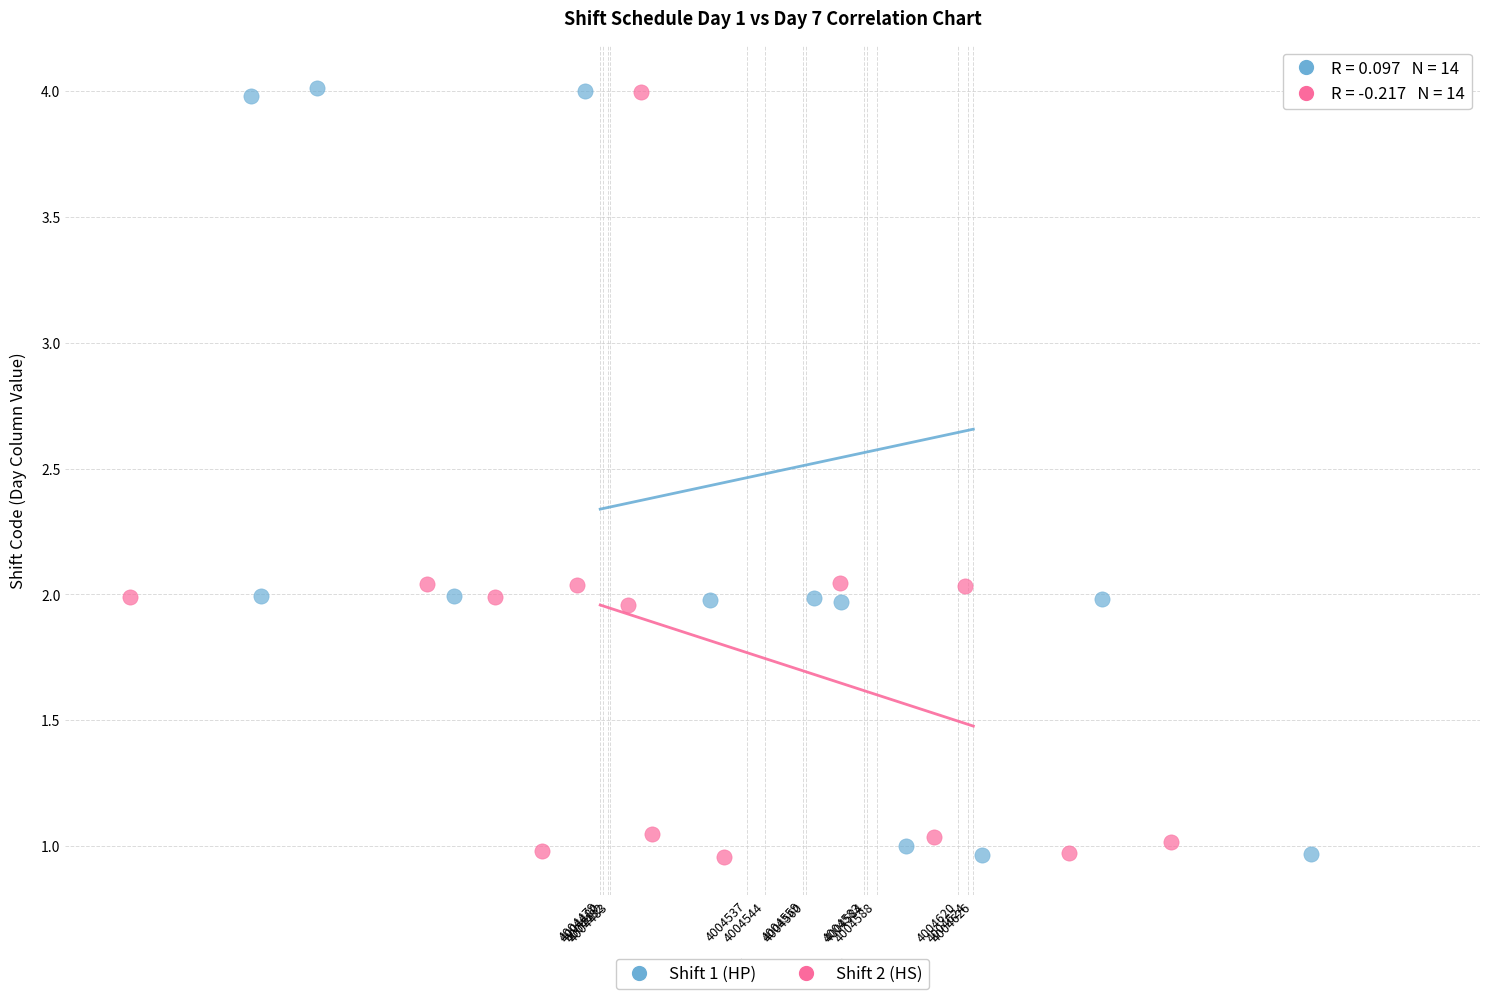

Which series has the largest Y range (max minus min)?

Shift 1 (HP)